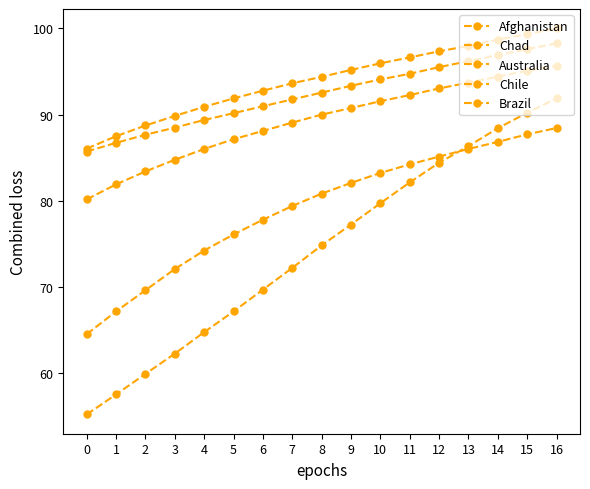

What is the maximum value shown in the chart?

100.0